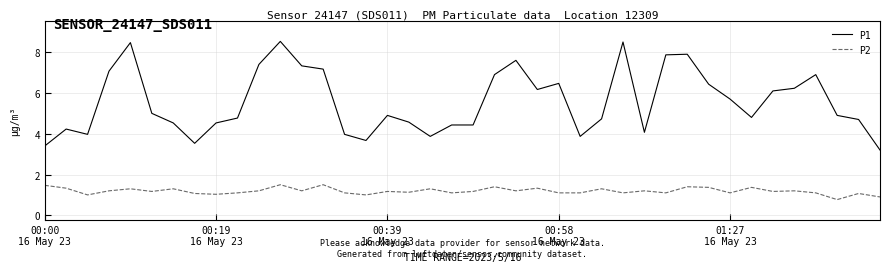

What is the difference between the maximum and minimum values in the P1 series?

5.3